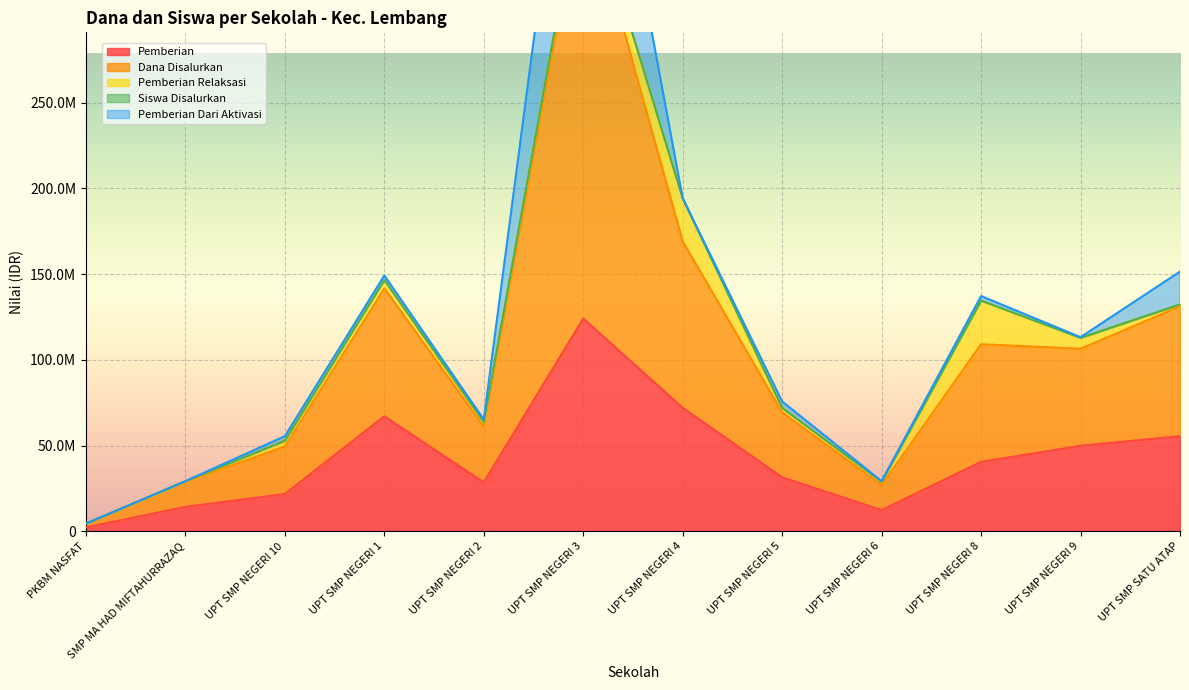

True or false: Dana Disalurkan and Pemberian intersect in this chart.

False